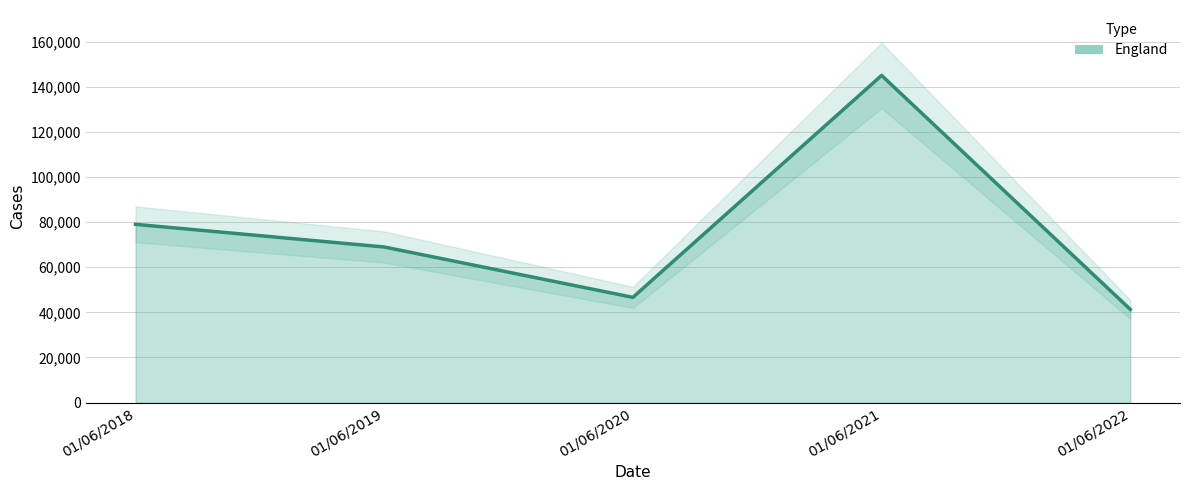

What is the ratio of the value at 01/06/2022 to the value at 01/06/2020?

0.9